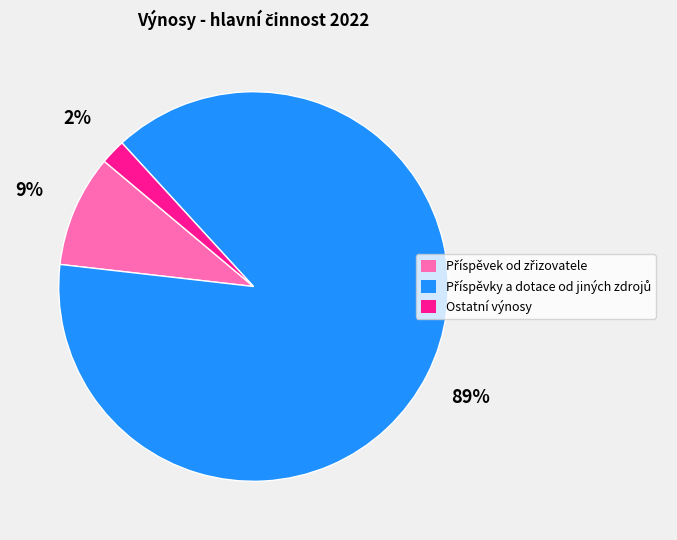

To the nearest percent, what is the average slice percentage?

33%